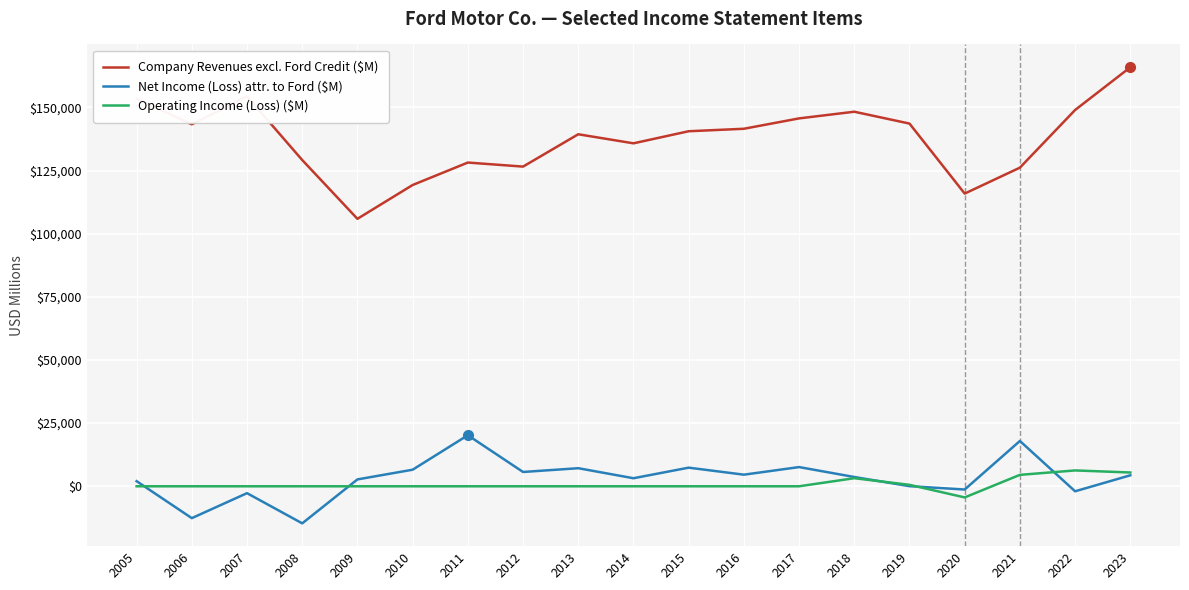

Rank the series by their maximum value, from highest to lowest.

Company Revenues excl. Ford Credit ($M), Net Income (Loss) attr. to Ford ($M), Operating Income (Loss) ($M)